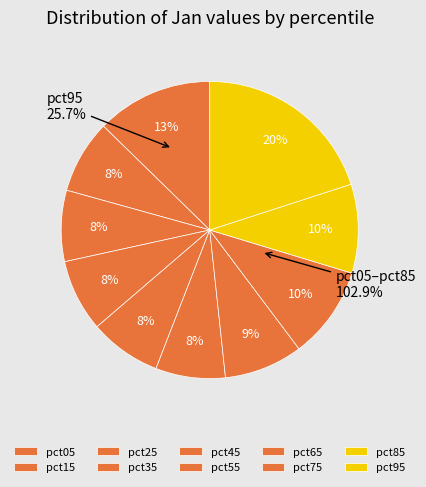

Which slice is the smallest?

pct55